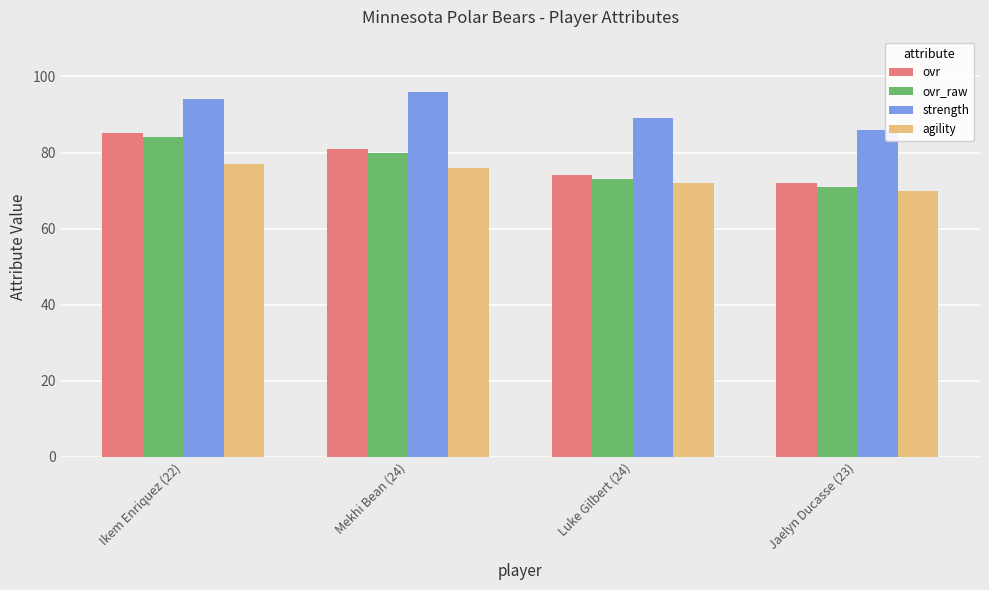

What is the spread (max minus min) of values at Luke Gilbert (24)?

17